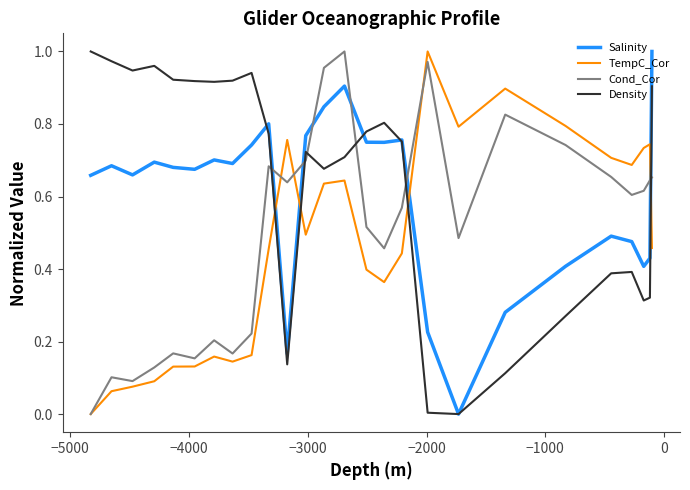

List the series in order of their peak value, lowest first.

Cond_Cor, Salinity, Density, TempC_Cor